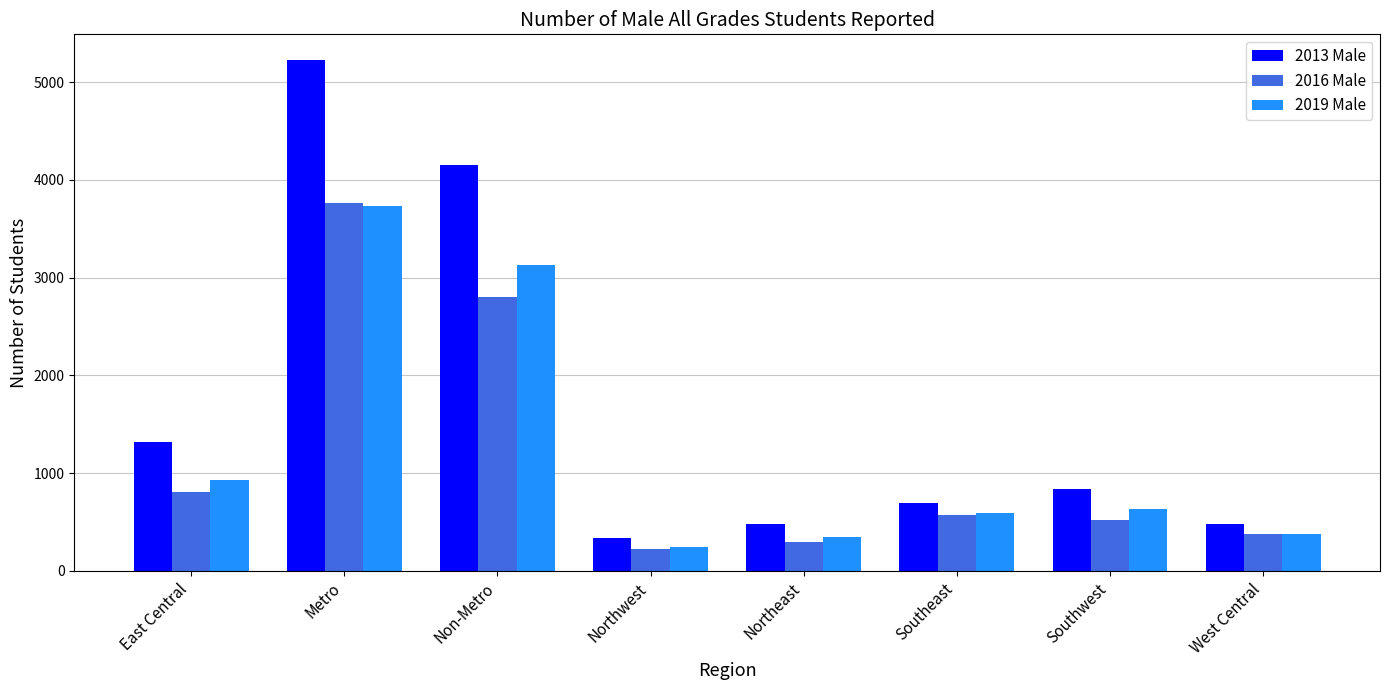

What is the average value of the 2013 Male series?

1691